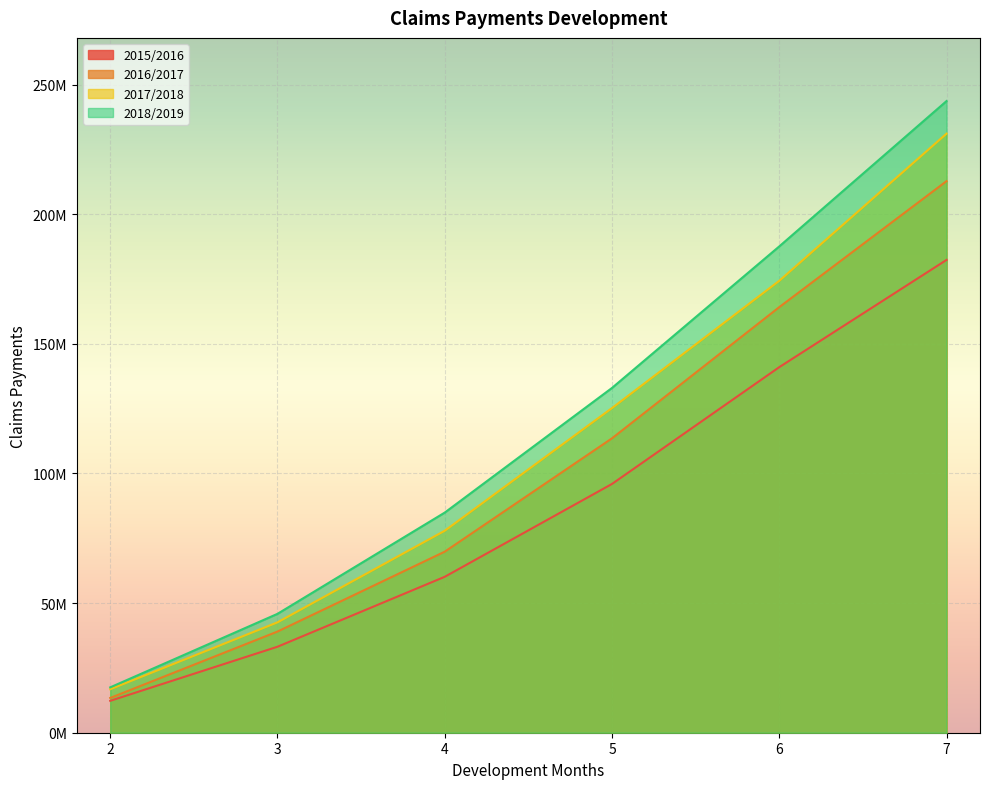

Reading right to left, list all the values displayed in this chart.

2015/2016: 7=182377664.2	6=141014436.5	5=95966193.6	4=60149178.4	3=33169713.0	2=12304913.2
2016/2017: 7=212763675.0	6=164164580.8	5=113561999.2	4=69838446.6	3=39022242.2	2=13411279.2
2017/2018: 7=231092808.9	6=174329543.8	5=125235241.3	4=77916083.1	3=42580276.4	2=16778180.6
2018/2019: 7=243651745.9	6=187594204.2	5=133001187.5	4=84917794.3	3=45855972.2	2=17500974.7